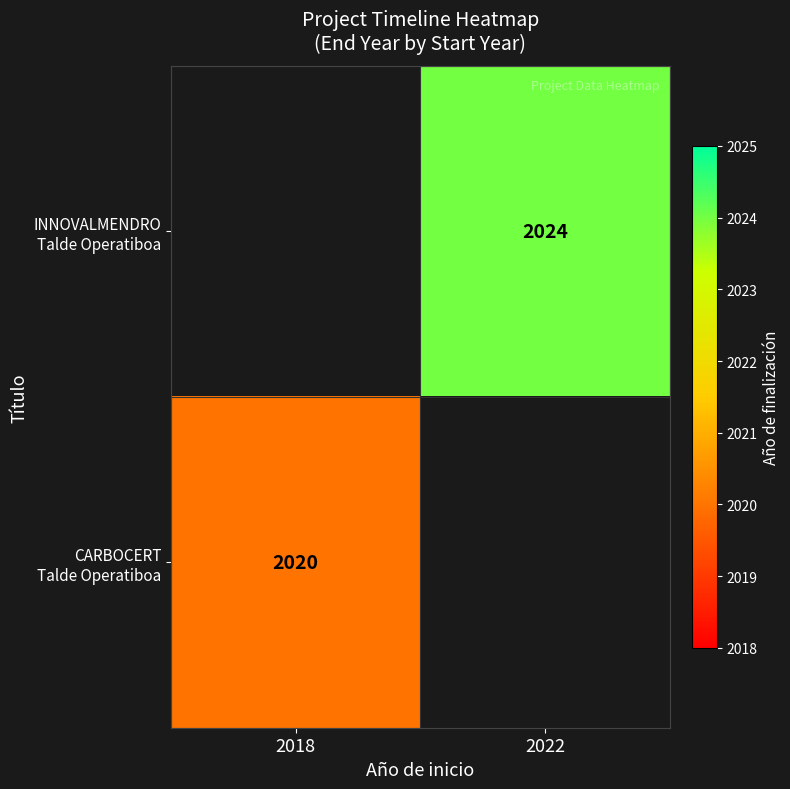

At which label does CARBOCERT Talde Operatiboa reach its peak?

2018